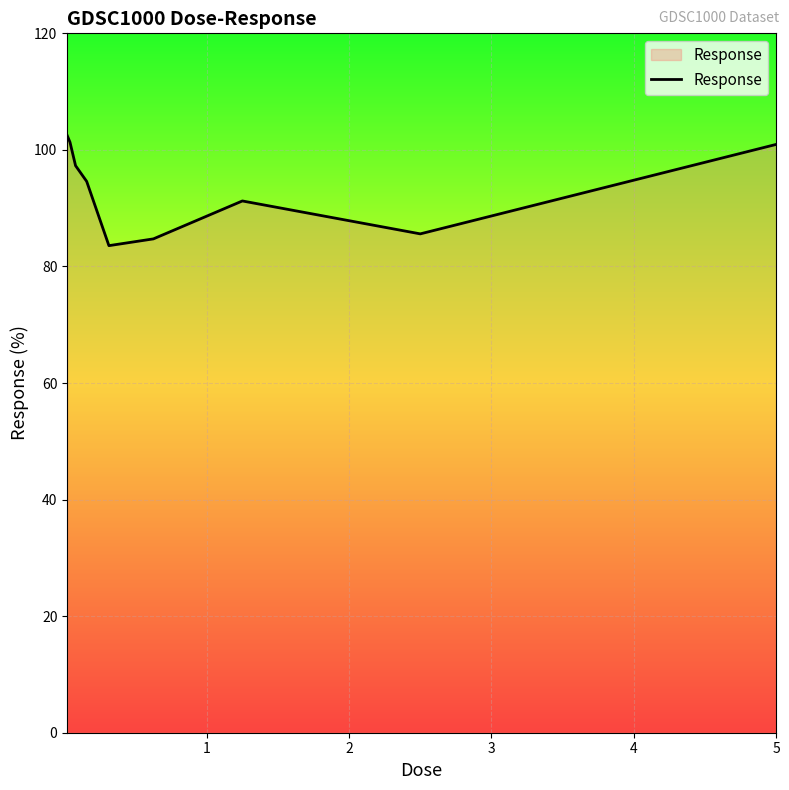

What is the sum of all values?

841.7